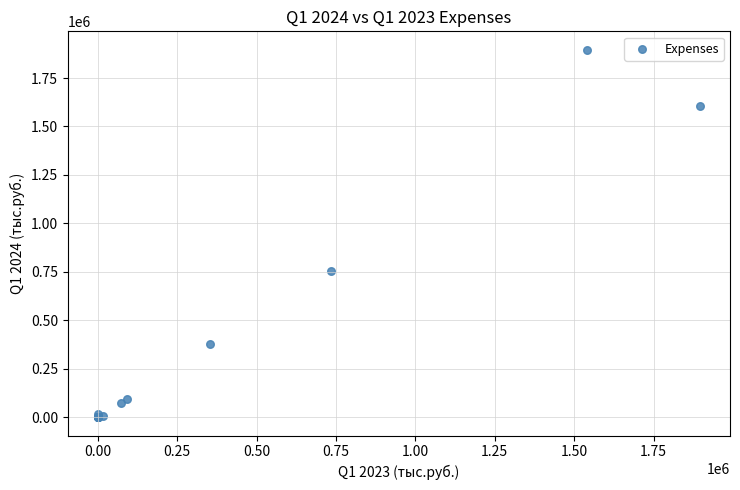

What Y value in the scatter plot is closest to 948032?

756091.0